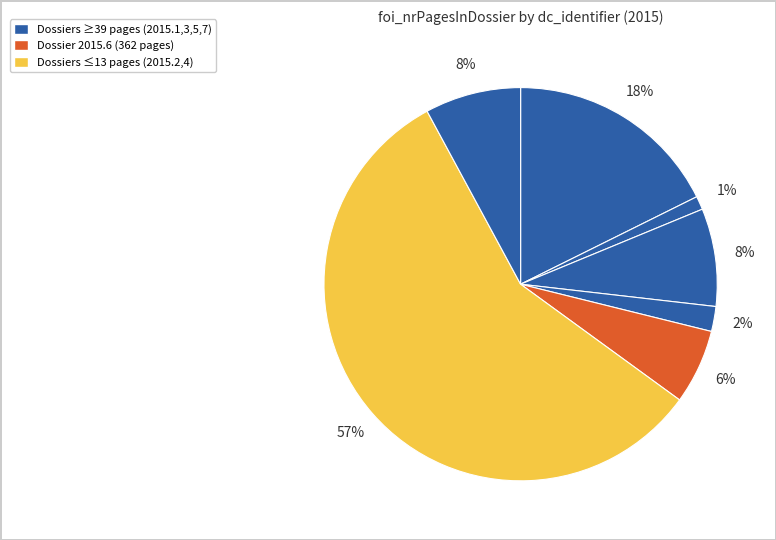

How many segments does this pie chart have?

7